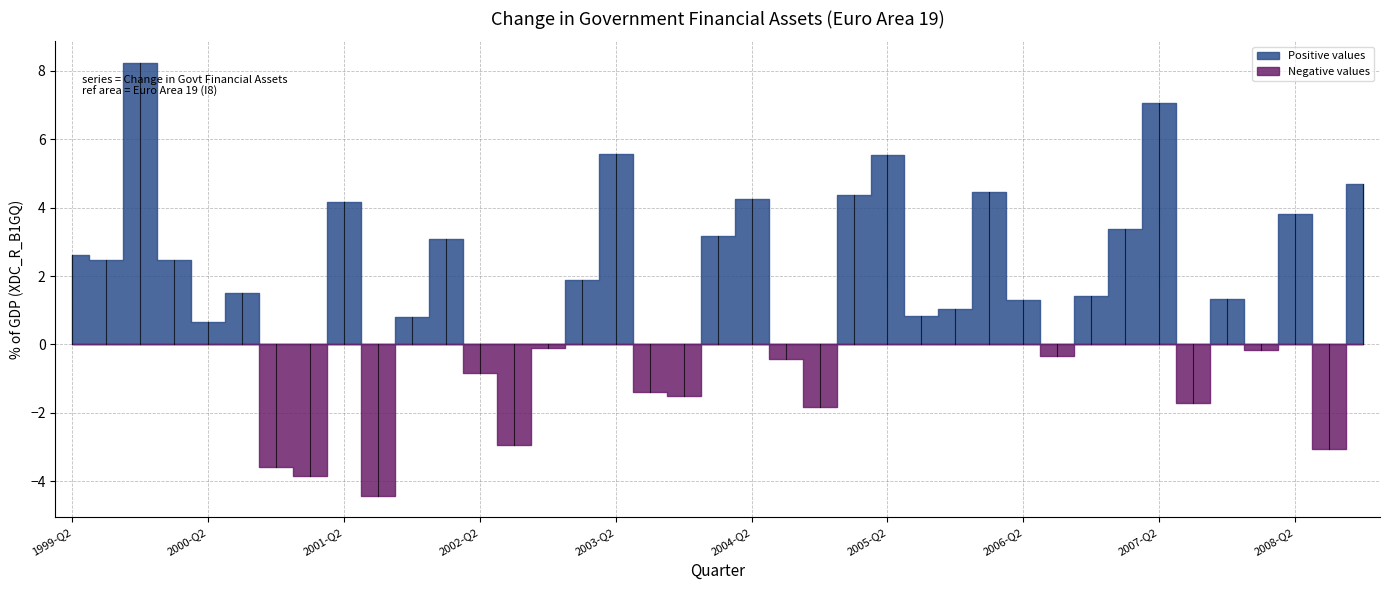

How many values are below zero?

14